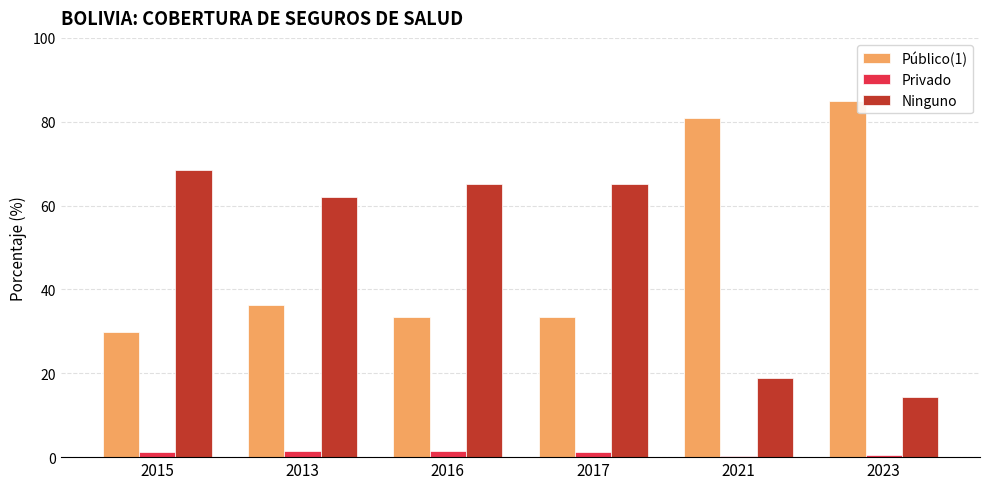

At how many categories does at least one series exceed 31?

6